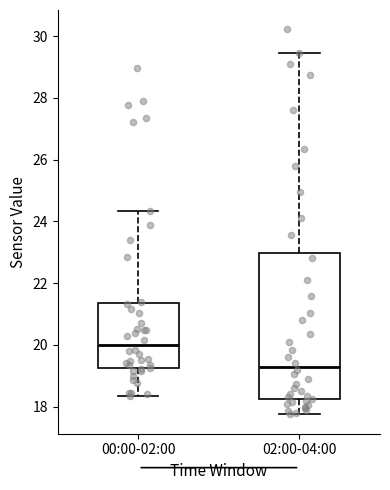

Which box has the lowest median line?

02:00-04:00